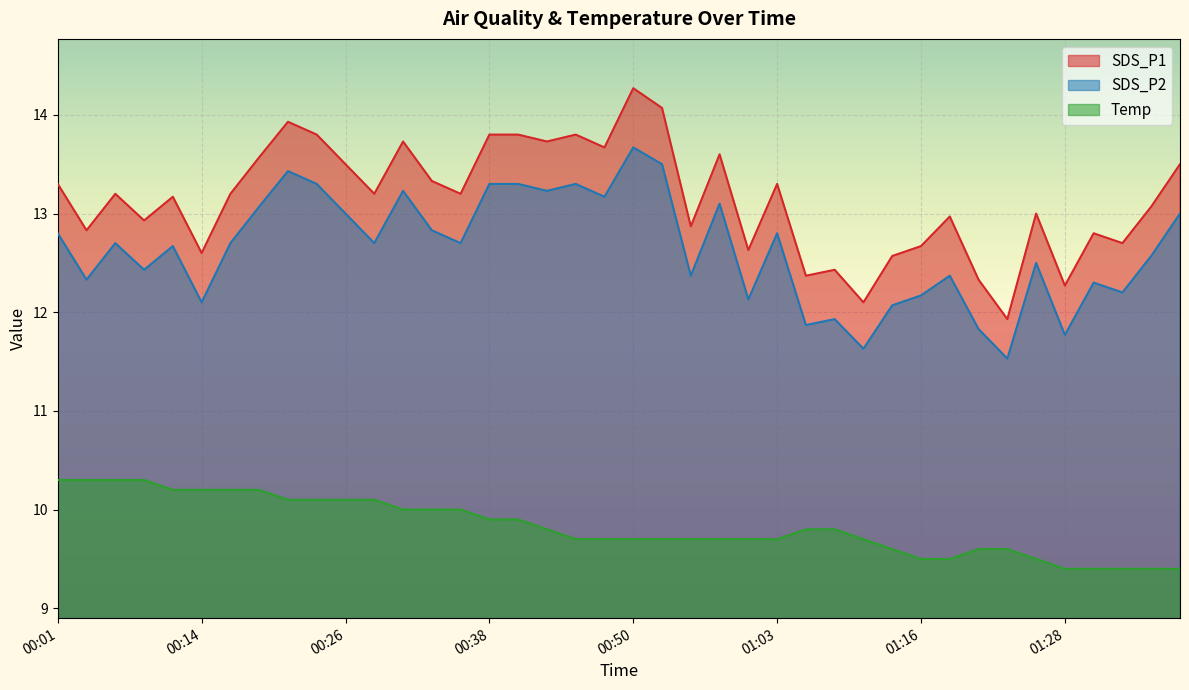

What is the total value across all series at 00:55?

34.9